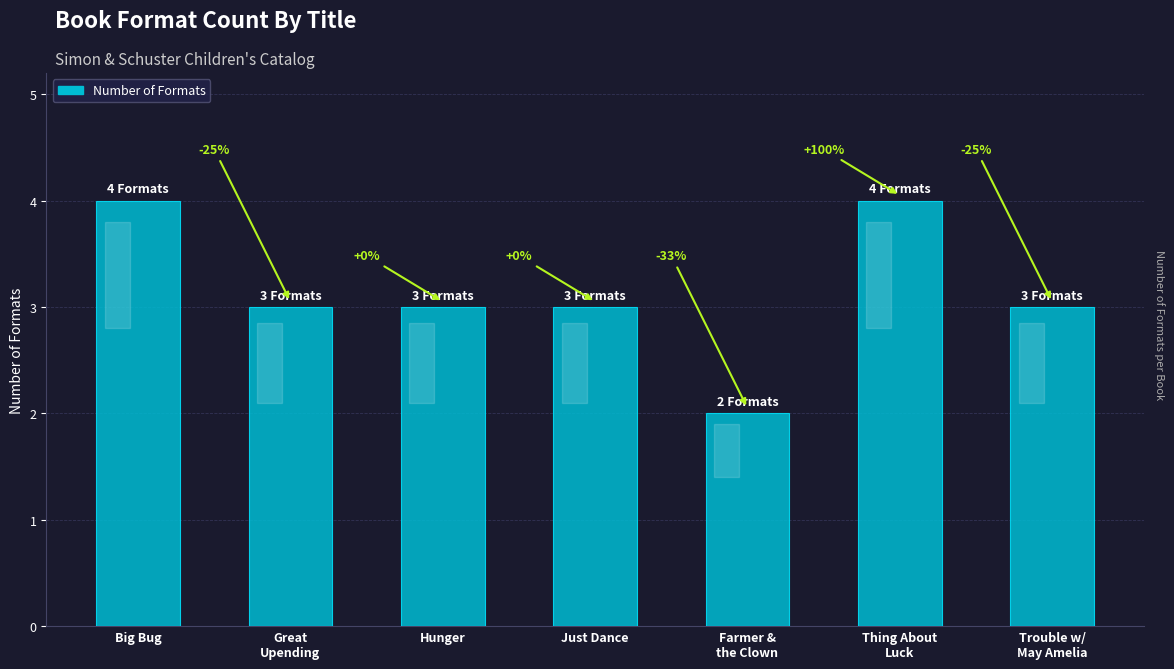

What is the label of the 3rd bar from the left?

Hunger